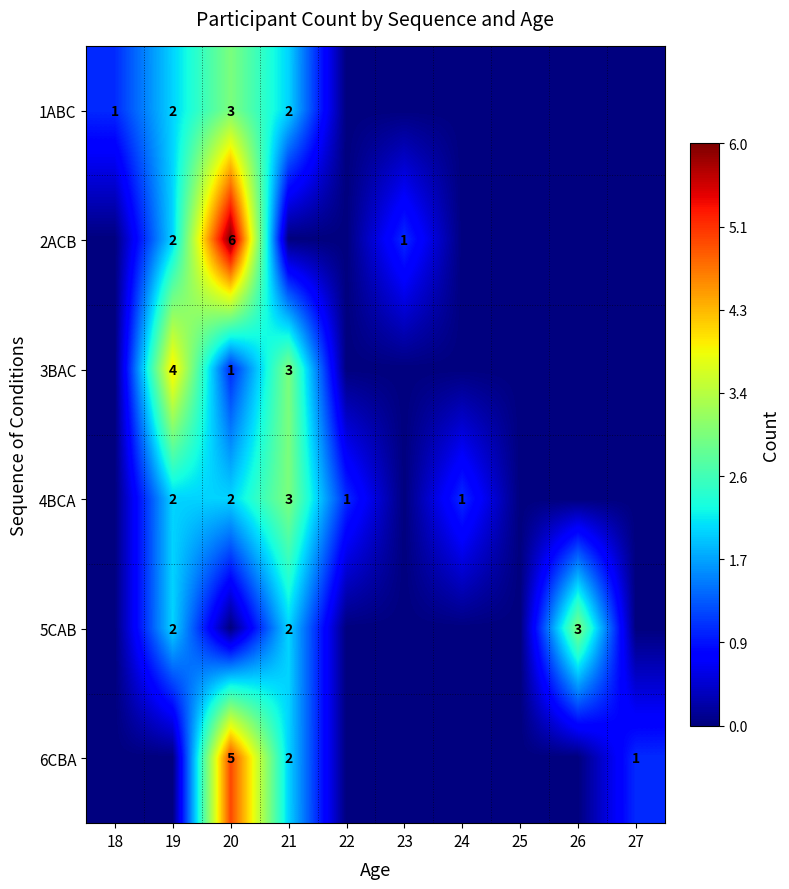

What is the spread (max minus min) of values at 26?

3